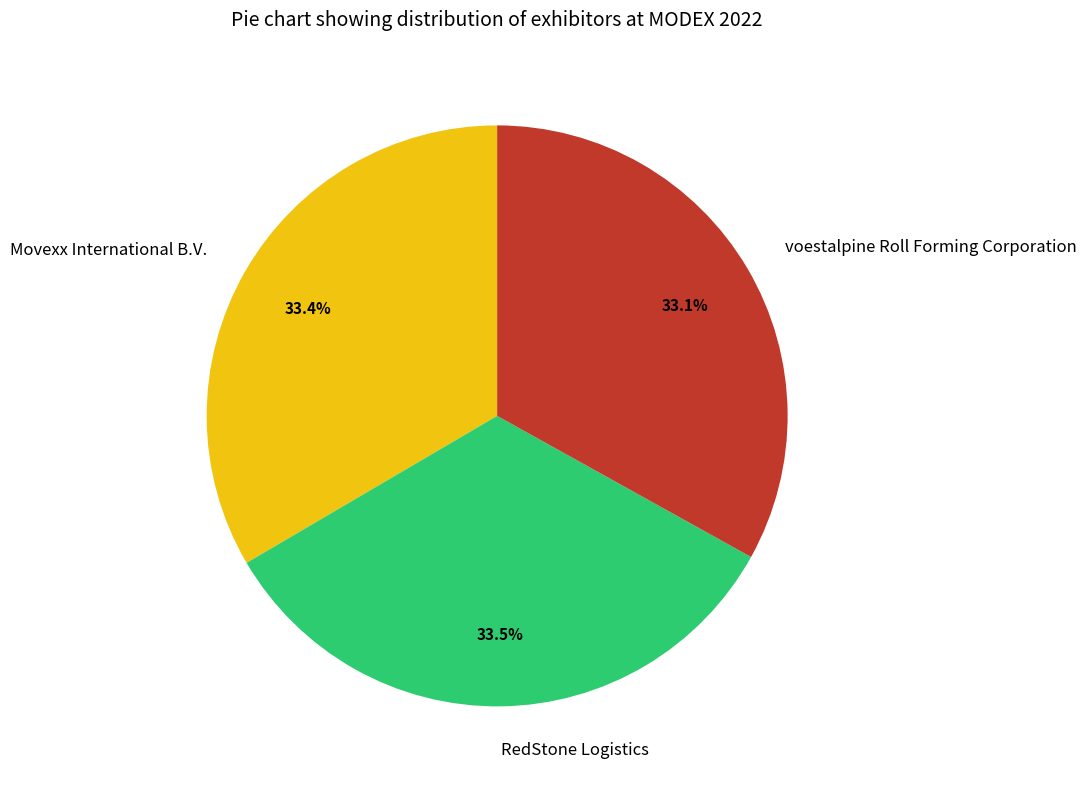

How many slices are in this pie chart?

3